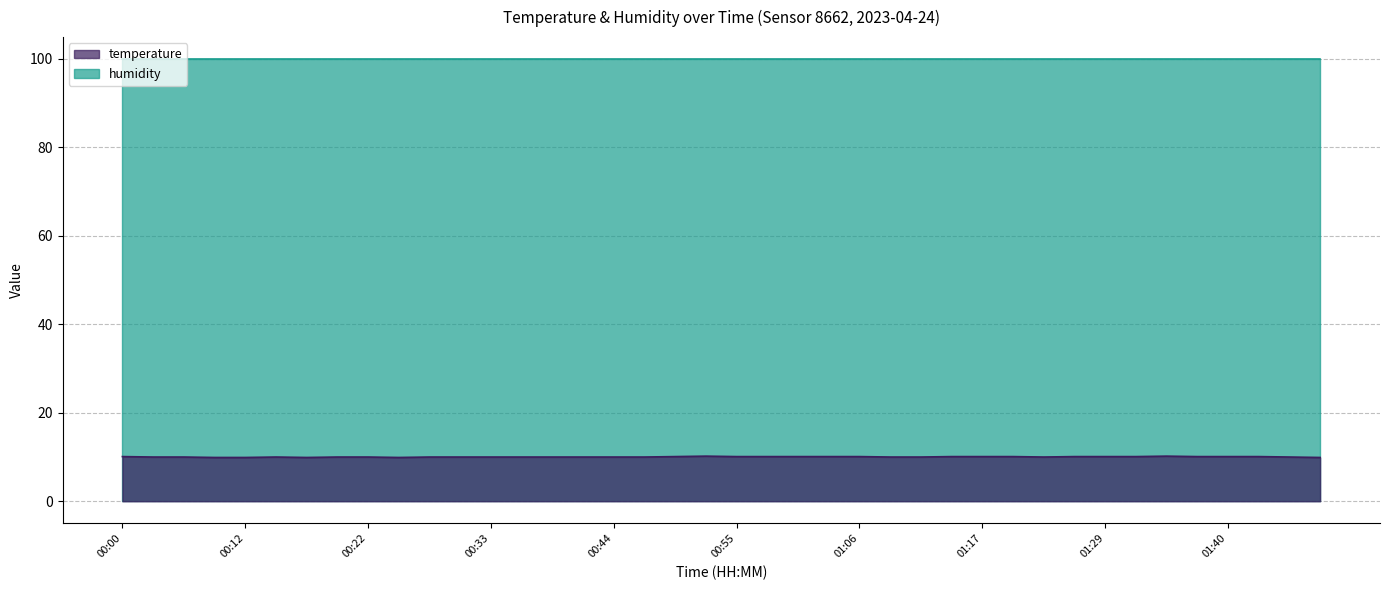

Is it true that the value at 01:12 is 14.3?

False